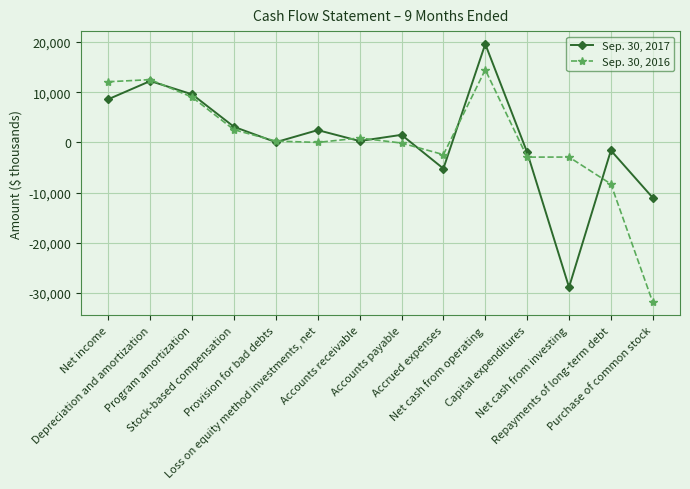

Does the chart have visible grid lines?

Yes